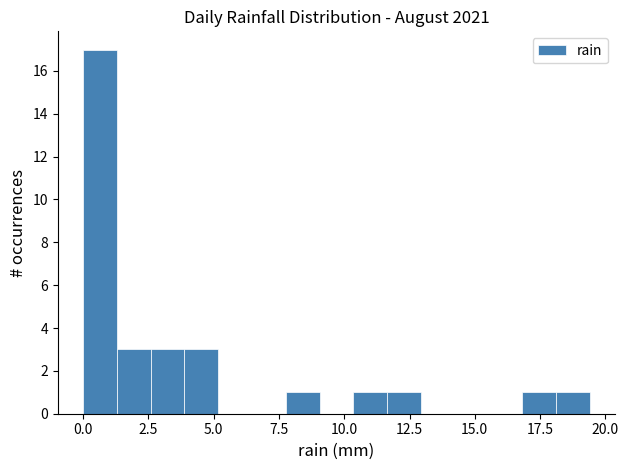

Around what value on the x-axis is the tallest bar? Give the approximate position of its centre, as read against the axis.

0.5